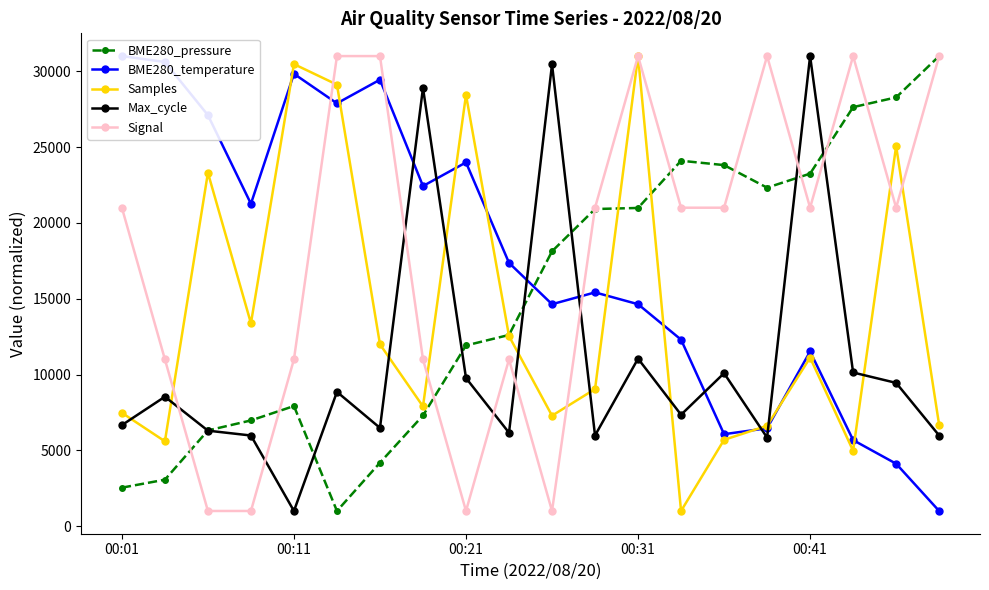

Reading left to right, what are all the values shown in this chart?

BME280_pressure: 2537.6	3062.8	6311.3	6971.8	7919.3	1000.0	4183.5	7296.7	11915.0	12608.0	18125.1	20913.4	20983.8	24096.9	23810.0	22321.1	23246.9	27632.4	28276.7	31000.0
BME280_temperature: 31000.0	30610.4	27103.9	21259.7	29831.2	27883.1	29441.6	22428.6	23987.0	17363.6	14636.4	15415.6	14636.4	12298.7	6064.9	6454.5	11519.5	5675.3	4116.9	1000.0
Samples: 7473.7	5593.2	23303.4	13380.0	30470.9	29115.8	11988.8	7895.8	28438.9	12534.7	7285.0	9039.3	31000.0	1000.0	5691.8	6620.0	11112.2	4971.5	25058.9	6675.4
Max_cycle: 6662.1	8534.2	6296.8	5977.2	1000.0	8853.9	6479.5	28899.5	9767.1	6159.8	30452.1	5977.2	11045.7	7347.0	10086.8	5840.2	31000.0	10132.4	9447.5	5977.2
Signal: 21000.0	11000.0	1000.0	1000.0	11000.0	31000.0	31000.0	11000.0	1000.0	11000.0	1000.0	21000.0	31000.0	21000.0	21000.0	31000.0	21000.0	31000.0	21000.0	31000.0